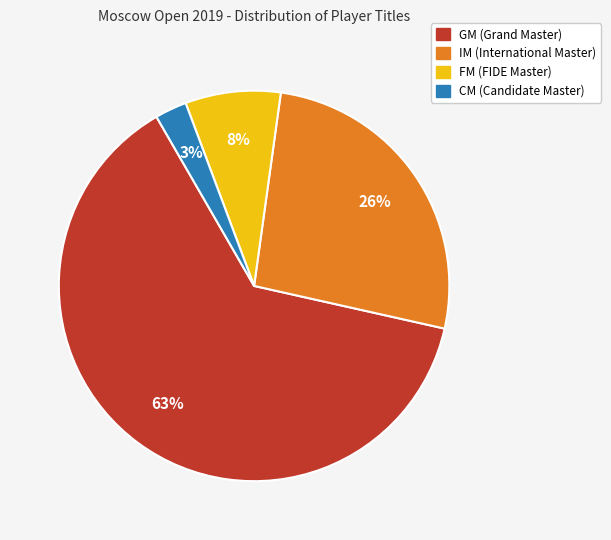

To the nearest percent, what is the average slice percentage?

25%